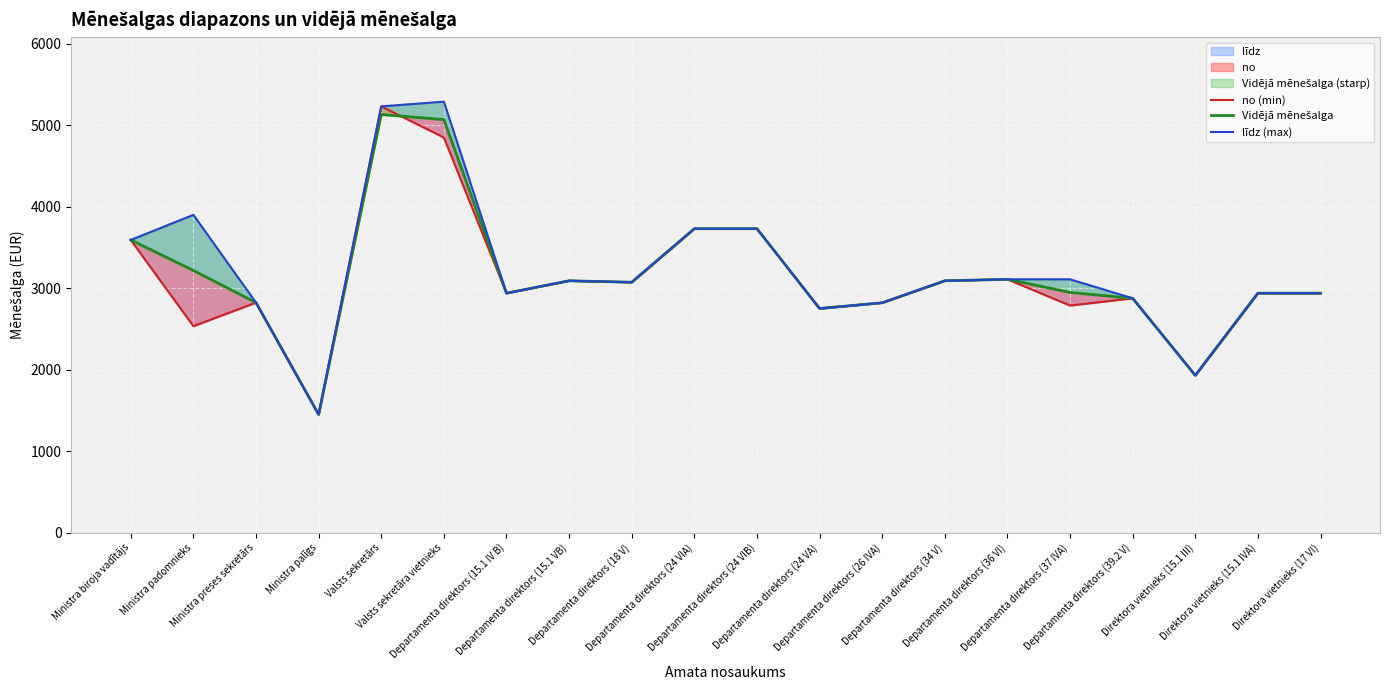

How many interior local valleys does the no (min) series have?

7